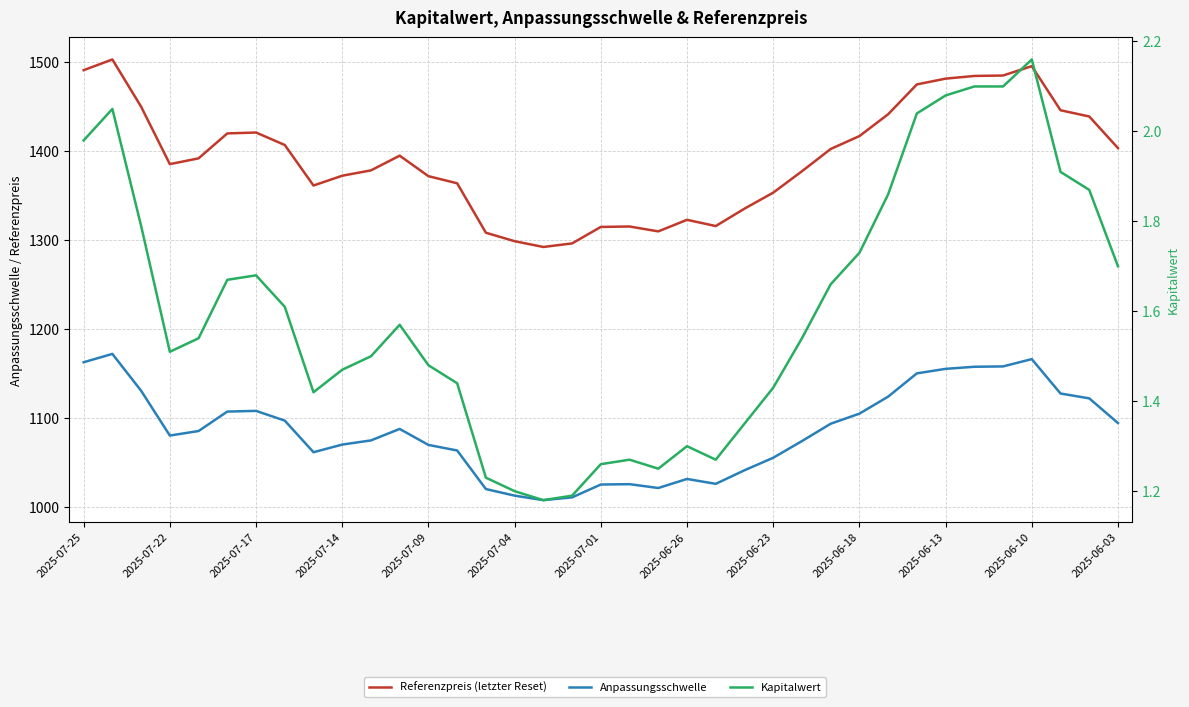

Reading right to left, transcribe all the data shown in this chart.

Referenzpreis (letzter Reset): 1403.0	1438.5	1445.5	1495.0	1484.5	1484.0	1481.0	1474.5	1441.0	1416.5	1402.0	1377.0	1353.0	1335.0	1315.5	1322.5	1309.5	1315.0	1314.5	1296.0	1292.0	1298.5	1308.0	1363.5	1371.5	1394.5	1378.0	1372.0	1361.0	1406.5	1420.5	1419.5	1391.5	1385.0	1449.5	1502.5	1490.5
Anpassungsschwelle: 1094.3	1122.0	1127.5	1166.1	1157.9	1157.5	1155.2	1150.1	1124.0	1104.9	1093.6	1074.1	1055.3	1041.3	1026.1	1031.5	1021.4	1025.7	1025.3	1010.9	1007.8	1012.8	1020.2	1063.5	1069.8	1087.7	1074.8	1070.2	1061.6	1097.1	1108.0	1107.2	1085.4	1080.3	1130.6	1172.0	1162.6
Kapitalwert: 1.7	1.9	1.9	2.2	2.1	2.1	2.1	2.0	1.9	1.7	1.7	1.5	1.4	1.4	1.3	1.3	1.2	1.3	1.3	1.2	1.2	1.2	1.2	1.4	1.5	1.6	1.5	1.5	1.4	1.6	1.7	1.7	1.5	1.5	1.8	2.0	2.0